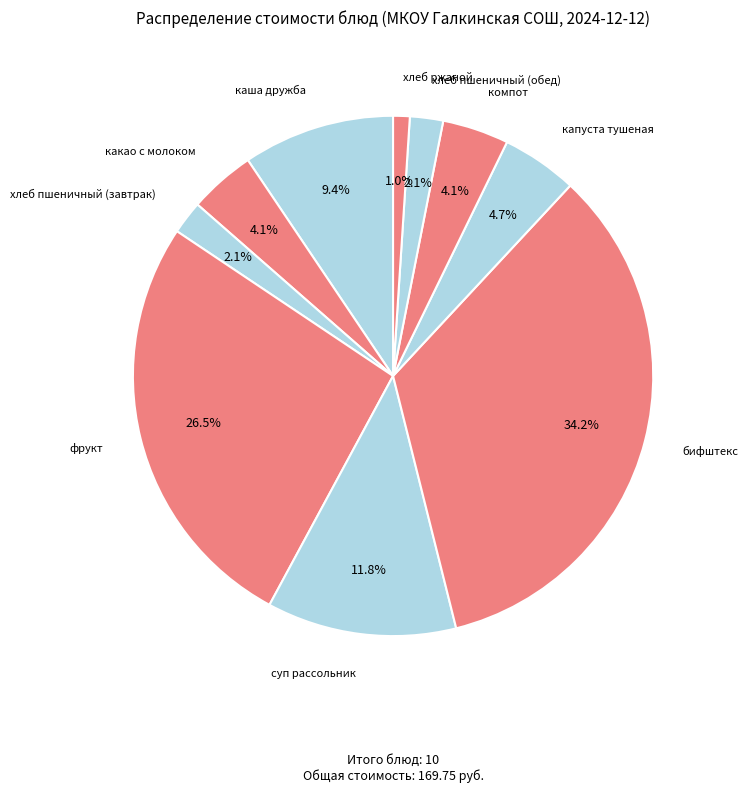

Which slice is the smallest?

хлеб ржаной